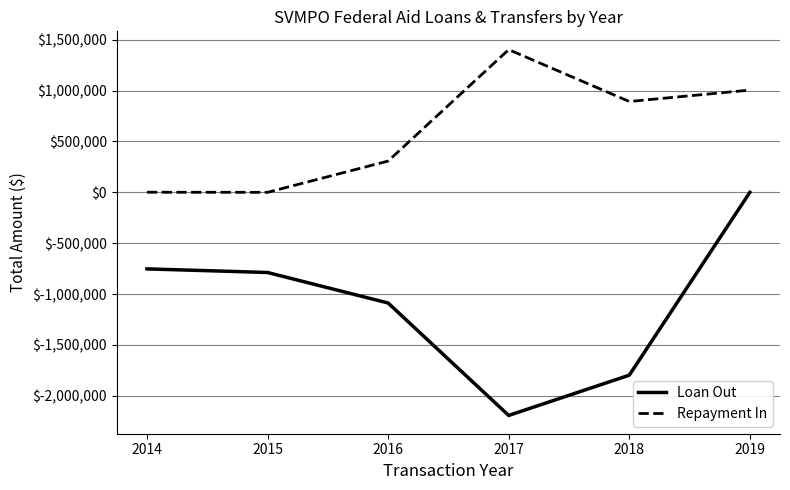

Which category has the lowest value in the Loan Out series?

2017